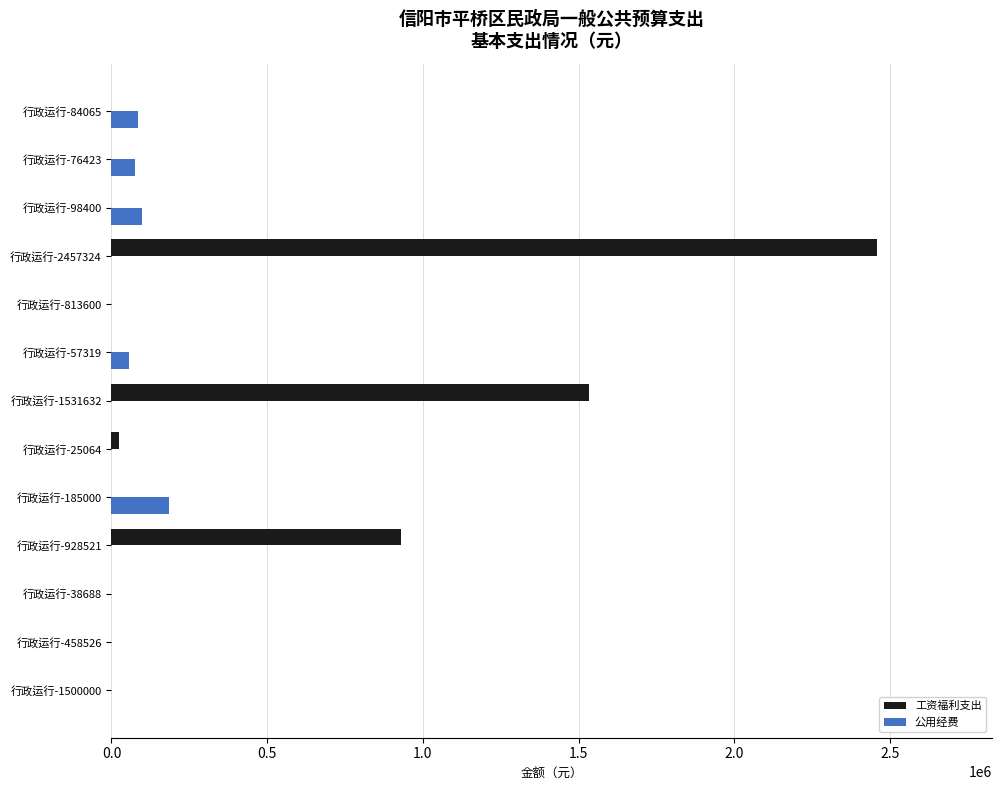

What are all the series names shown in the legend?

工资福利支出, 公用经费